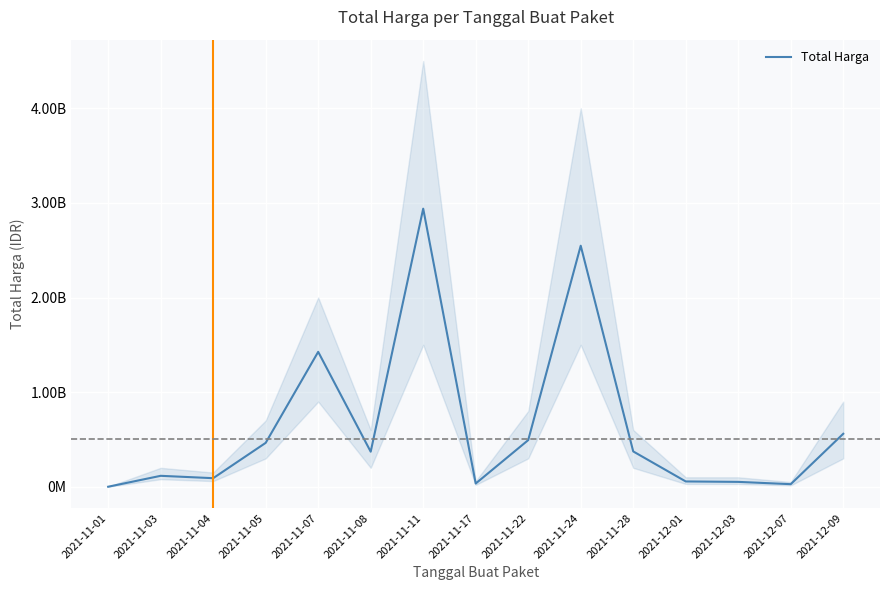

What is the change in value from 2021-11-22 to 2021-11-28?

-119596000